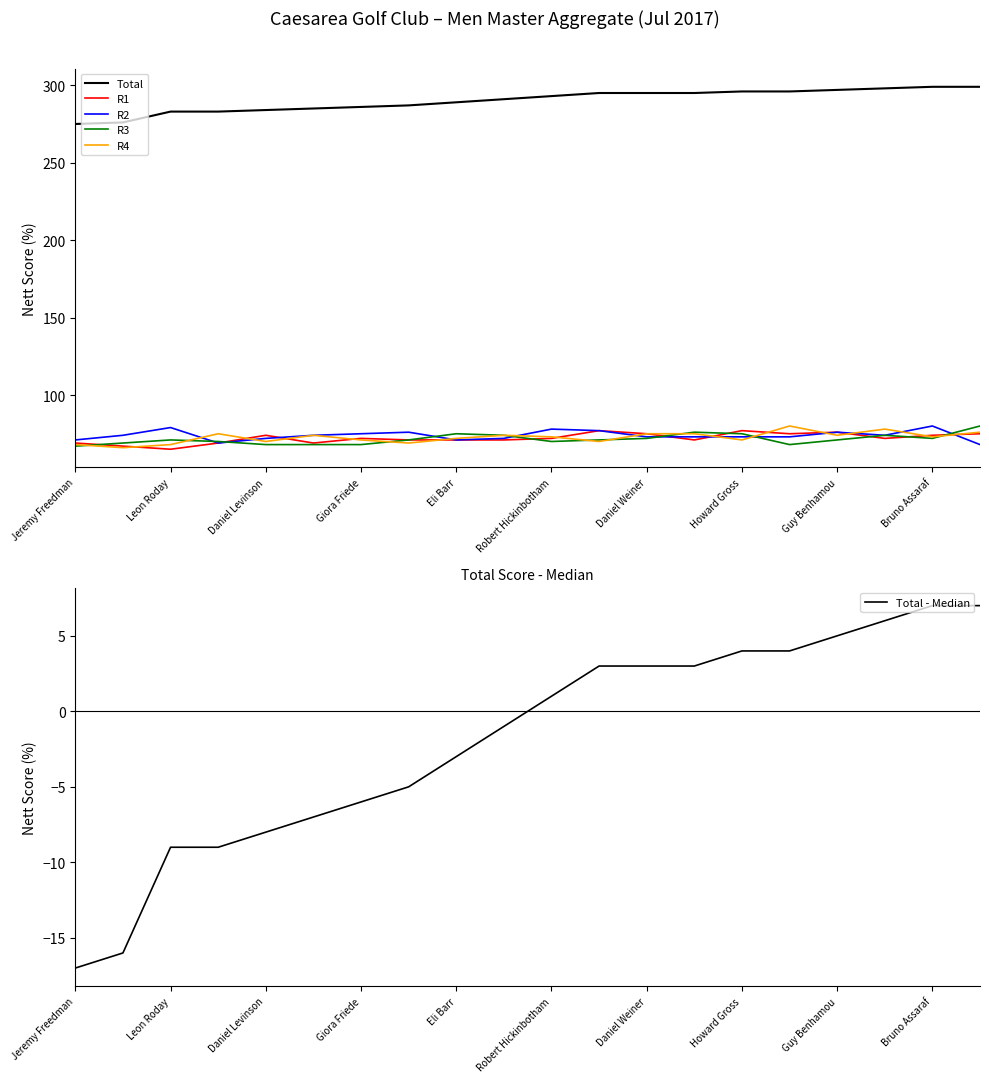

Is it true that R1 equals 126 at Howard Gross?

False